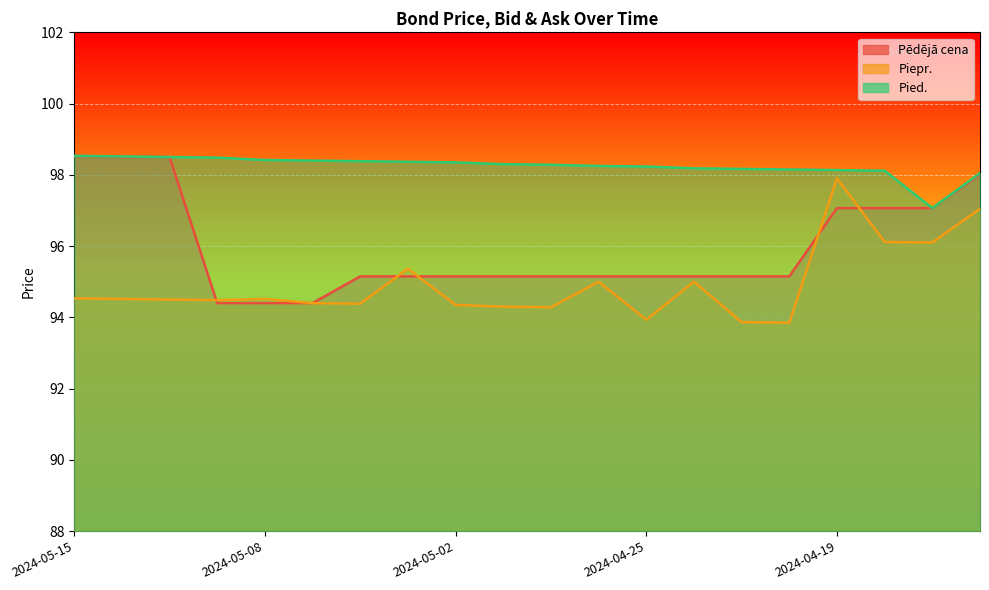

What is the label of the 11th point from the left?

2024-04-29